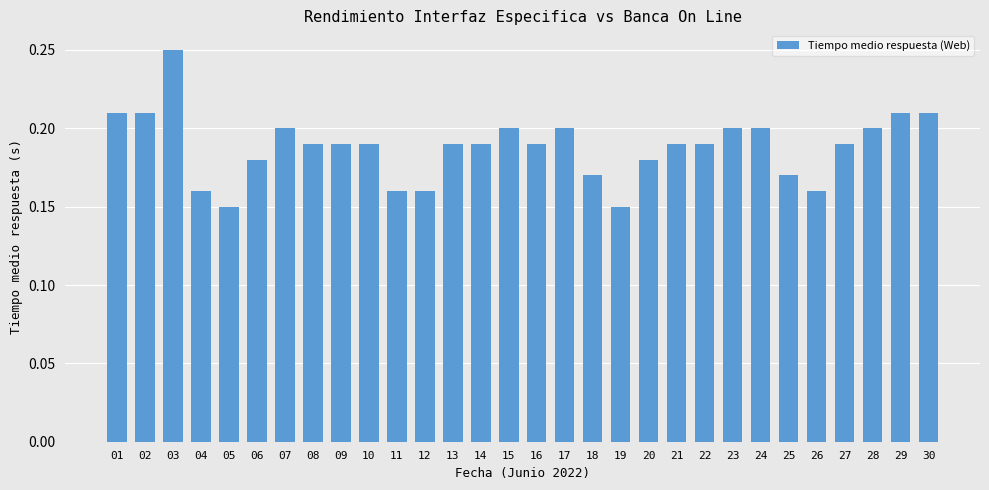

Which has a higher value, 22 or 24?

24